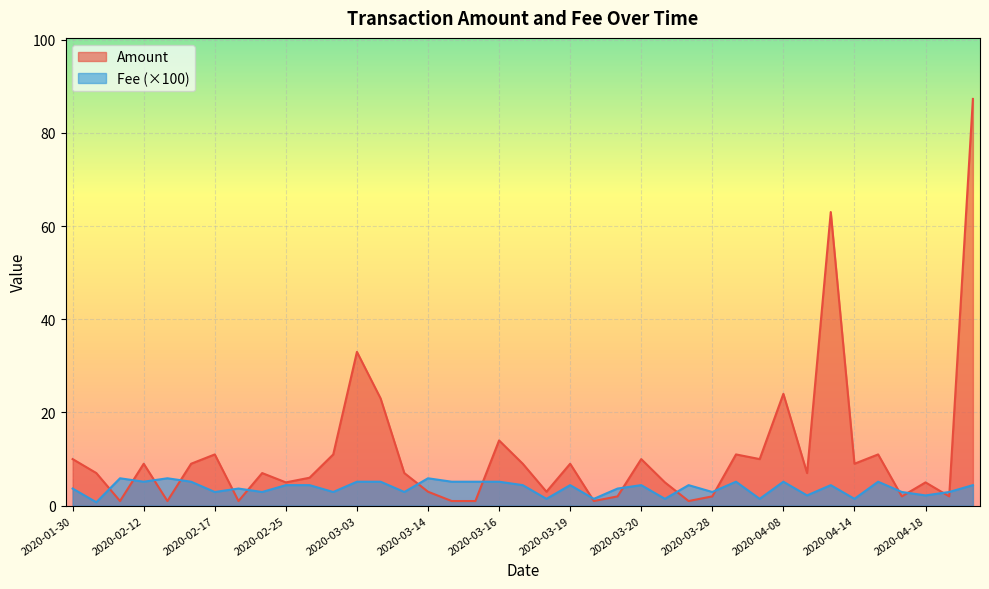

Which series has the largest total across all categories?

Amount